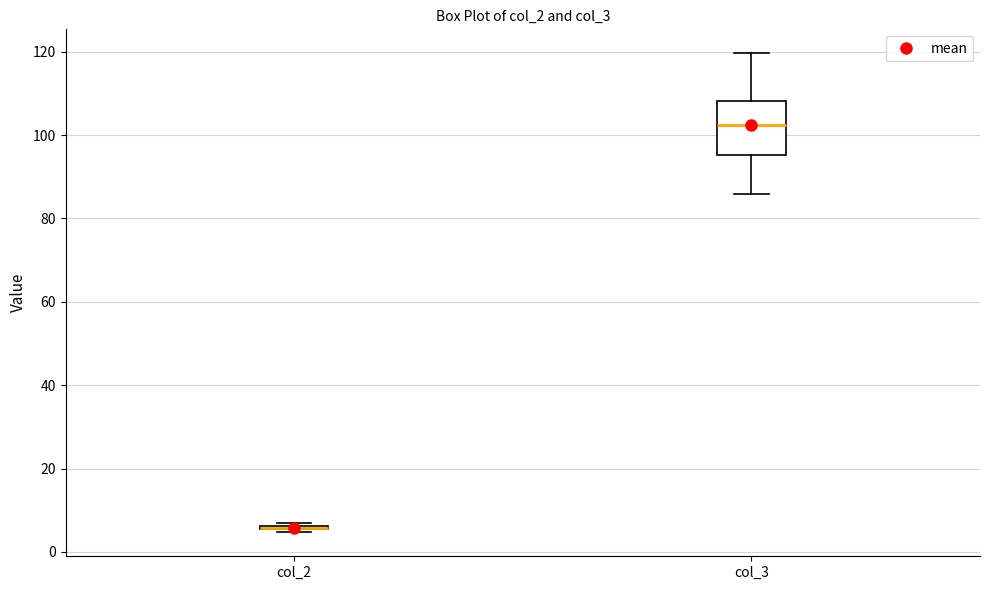

Reading left to right, transcribe this box plot: for each box, give where its median line is, the range the box spans, and where its two whiskers end, as read against the y-axis. The values are not printed on the chart, so give them approximately, as read against the axis.

col_2: box collapsed to a line at 6, whiskers 4 to 6
col_3: median 102, box 96 to 108, whiskers 86 to 120